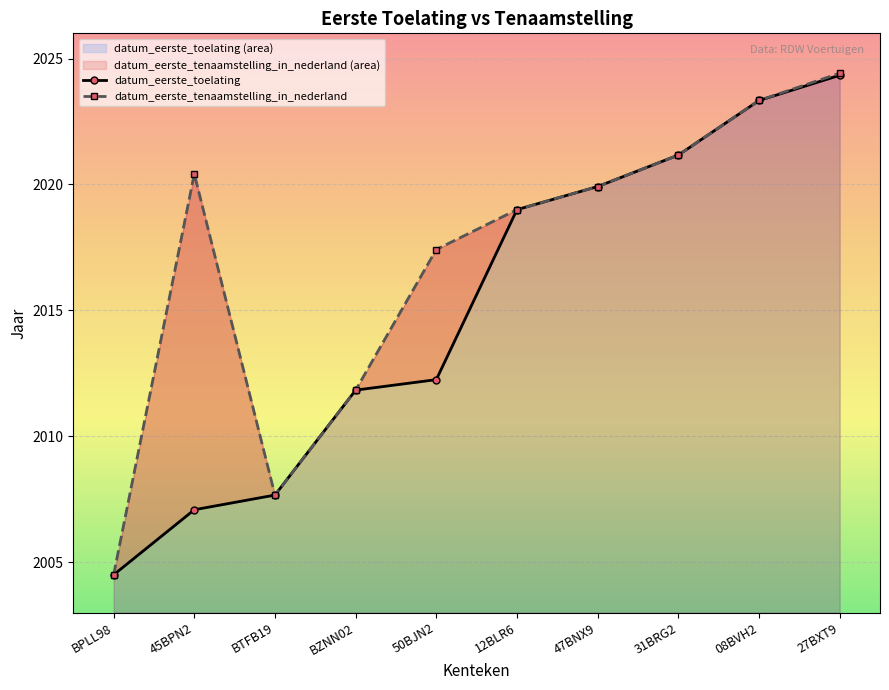

What is the difference between the second highest and second lowest values in the datum_eerste_tenaamstelling_in_nederland series?

15.7